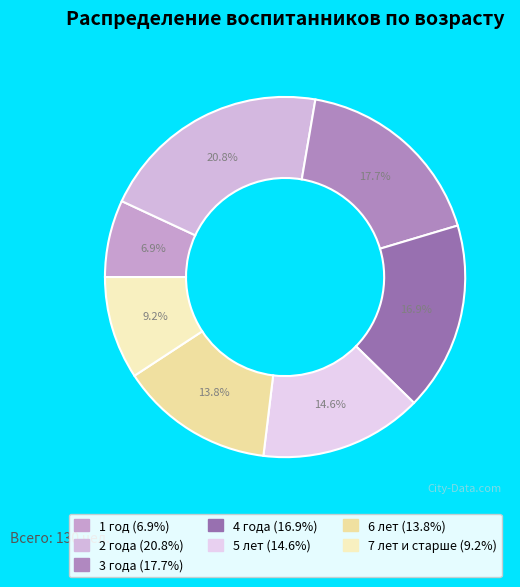

Combined, what portion of the pie is 5 лет and 7 лет и старше?

23.8%